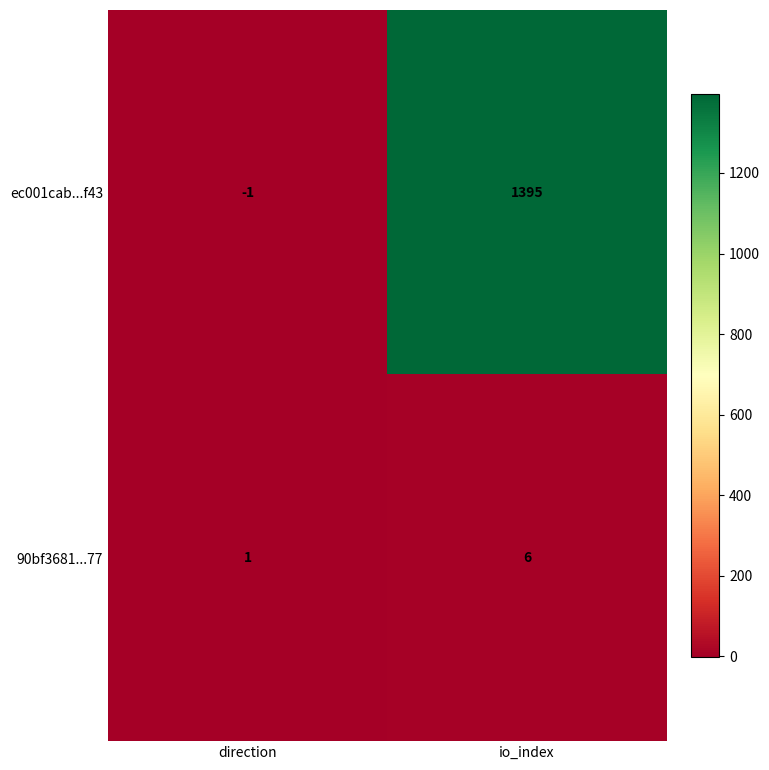

The value of ec001cab...f43 at direction is 0. True or false?

False